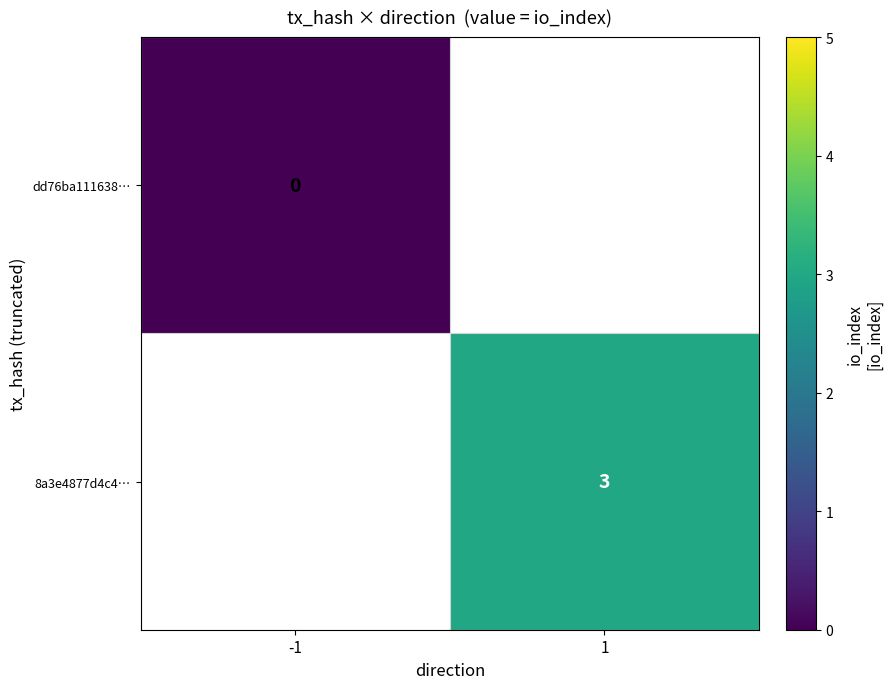

The value of 8a3e4877d4c4… at 1 is 2.0. True or false?

False